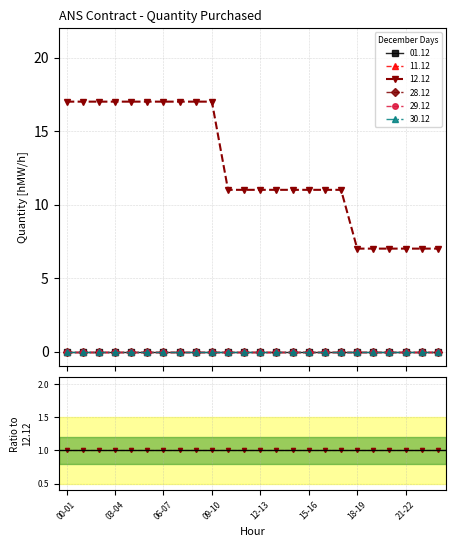

At which category is the sum across all series the highest?

00-01